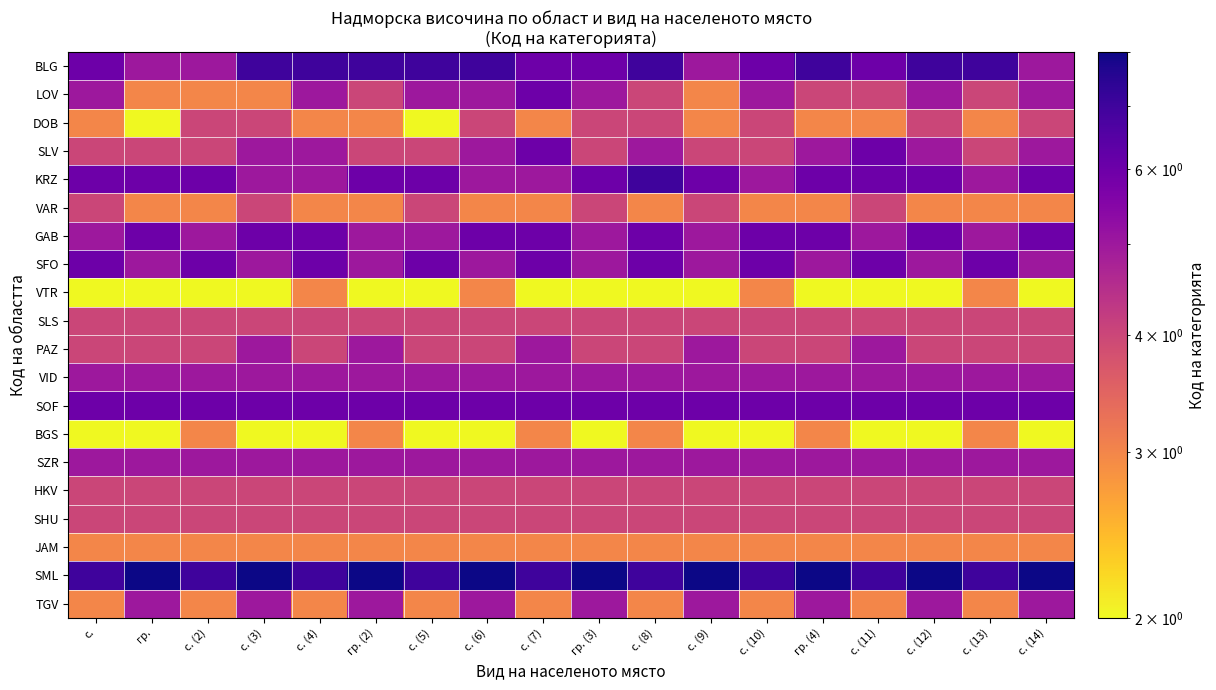

Reading left to right, transcribe all the data shown in this chart.

BLG: с.=6	гр.=5	с. (2)=5	с. (3)=7	с. (4)=7	гр. (2)=7	с. (5)=7	с. (6)=7	с. (7)=6	гр. (3)=6	с. (8)=7	с. (9)=5	с. (10)=6	гр. (4)=7	с. (11)=6	с. (12)=7	с. (13)=7	с. (14)=5
LOV: с.=5	гр.=3	с. (2)=3	с. (3)=3	с. (4)=5	гр. (2)=4	с. (5)=5	с. (6)=5	с. (7)=6	гр. (3)=5	с. (8)=4	с. (9)=3	с. (10)=5	гр. (4)=4	с. (11)=4	с. (12)=5	с. (13)=4	с. (14)=5
DOB: с.=3	гр.=2	с. (2)=4	с. (3)=4	с. (4)=3	гр. (2)=3	с. (5)=2	с. (6)=4	с. (7)=3	гр. (3)=4	с. (8)=4	с. (9)=3	с. (10)=4	гр. (4)=3	с. (11)=3	с. (12)=4	с. (13)=3	с. (14)=4
SLV: с.=4	гр.=4	с. (2)=4	с. (3)=5	с. (4)=5	гр. (2)=4	с. (5)=4	с. (6)=5	с. (7)=6	гр. (3)=4	с. (8)=5	с. (9)=4	с. (10)=4	гр. (4)=5	с. (11)=6	с. (12)=5	с. (13)=4	с. (14)=5
KRZ: с.=6	гр.=6	с. (2)=6	с. (3)=5	с. (4)=5	гр. (2)=6	с. (5)=6	с. (6)=5	с. (7)=5	гр. (3)=6	с. (8)=7	с. (9)=6	с. (10)=5	гр. (4)=6	с. (11)=6	с. (12)=6	с. (13)=5	с. (14)=6
VAR: с.=4	гр.=3	с. (2)=3	с. (3)=4	с. (4)=3	гр. (2)=3	с. (5)=4	с. (6)=3	с. (7)=3	гр. (3)=4	с. (8)=3	с. (9)=4	с. (10)=3	гр. (4)=3	с. (11)=4	с. (12)=3	с. (13)=3	с. (14)=3
GAB: с.=5	гр.=6	с. (2)=5	с. (3)=6	с. (4)=6	гр. (2)=5	с. (5)=5	с. (6)=6	с. (7)=6	гр. (3)=5	с. (8)=6	с. (9)=5	с. (10)=6	гр. (4)=6	с. (11)=5	с. (12)=6	с. (13)=5	с. (14)=6
SFO: с.=6	гр.=5	с. (2)=6	с. (3)=5	с. (4)=6	гр. (2)=5	с. (5)=6	с. (6)=5	с. (7)=6	гр. (3)=5	с. (8)=6	с. (9)=5	с. (10)=6	гр. (4)=5	с. (11)=6	с. (12)=5	с. (13)=6	с. (14)=5
VTR: с.=2	гр.=2	с. (2)=2	с. (3)=2	с. (4)=3	гр. (2)=2	с. (5)=2	с. (6)=3	с. (7)=2	гр. (3)=2	с. (8)=2	с. (9)=2	с. (10)=3	гр. (4)=2	с. (11)=2	с. (12)=2	с. (13)=3	с. (14)=2
SLS: с.=4	гр.=4	с. (2)=4	с. (3)=4	с. (4)=4	гр. (2)=4	с. (5)=4	с. (6)=4	с. (7)=4	гр. (3)=4	с. (8)=4	с. (9)=4	с. (10)=4	гр. (4)=4	с. (11)=4	с. (12)=4	с. (13)=4	с. (14)=4
PAZ: с.=4	гр.=4	с. (2)=4	с. (3)=5	с. (4)=4	гр. (2)=5	с. (5)=4	с. (6)=4	с. (7)=5	гр. (3)=4	с. (8)=4	с. (9)=5	с. (10)=4	гр. (4)=4	с. (11)=5	с. (12)=4	с. (13)=4	с. (14)=4
VID: с.=5	гр.=5	с. (2)=5	с. (3)=5	с. (4)=5	гр. (2)=5	с. (5)=5	с. (6)=5	с. (7)=5	гр. (3)=5	с. (8)=5	с. (9)=5	с. (10)=5	гр. (4)=5	с. (11)=5	с. (12)=5	с. (13)=5	с. (14)=5
SOF: с.=6	гр.=6	с. (2)=6	с. (3)=6	с. (4)=6	гр. (2)=6	с. (5)=6	с. (6)=6	с. (7)=6	гр. (3)=6	с. (8)=6	с. (9)=6	с. (10)=6	гр. (4)=6	с. (11)=6	с. (12)=6	с. (13)=6	с. (14)=6
BGS: с.=2	гр.=2	с. (2)=3	с. (3)=2	с. (4)=2	гр. (2)=3	с. (5)=2	с. (6)=2	с. (7)=3	гр. (3)=2	с. (8)=3	с. (9)=2	с. (10)=2	гр. (4)=3	с. (11)=2	с. (12)=2	с. (13)=3	с. (14)=2
SZR: с.=5	гр.=5	с. (2)=5	с. (3)=5	с. (4)=5	гр. (2)=5	с. (5)=5	с. (6)=5	с. (7)=5	гр. (3)=5	с. (8)=5	с. (9)=5	с. (10)=5	гр. (4)=5	с. (11)=5	с. (12)=5	с. (13)=5	с. (14)=5
HKV: с.=4	гр.=4	с. (2)=4	с. (3)=4	с. (4)=4	гр. (2)=4	с. (5)=4	с. (6)=4	с. (7)=4	гр. (3)=4	с. (8)=4	с. (9)=4	с. (10)=4	гр. (4)=4	с. (11)=4	с. (12)=4	с. (13)=4	с. (14)=4
SHU: с.=4	гр.=4	с. (2)=4	с. (3)=4	с. (4)=4	гр. (2)=4	с. (5)=4	с. (6)=4	с. (7)=4	гр. (3)=4	с. (8)=4	с. (9)=4	с. (10)=4	гр. (4)=4	с. (11)=4	с. (12)=4	с. (13)=4	с. (14)=4
JAM: с.=3	гр.=3	с. (2)=3	с. (3)=3	с. (4)=3	гр. (2)=3	с. (5)=3	с. (6)=3	с. (7)=3	гр. (3)=3	с. (8)=3	с. (9)=3	с. (10)=3	гр. (4)=3	с. (11)=3	с. (12)=3	с. (13)=3	с. (14)=3
SML: с.=7	гр.=8	с. (2)=7	с. (3)=8	с. (4)=7	гр. (2)=8	с. (5)=7	с. (6)=8	с. (7)=7	гр. (3)=8	с. (8)=7	с. (9)=8	с. (10)=7	гр. (4)=8	с. (11)=7	с. (12)=8	с. (13)=7	с. (14)=8
TGV: с.=3	гр.=5	с. (2)=3	с. (3)=5	с. (4)=3	гр. (2)=5	с. (5)=3	с. (6)=5	с. (7)=3	гр. (3)=5	с. (8)=3	с. (9)=5	с. (10)=3	гр. (4)=5	с. (11)=3	с. (12)=5	с. (13)=3	с. (14)=5